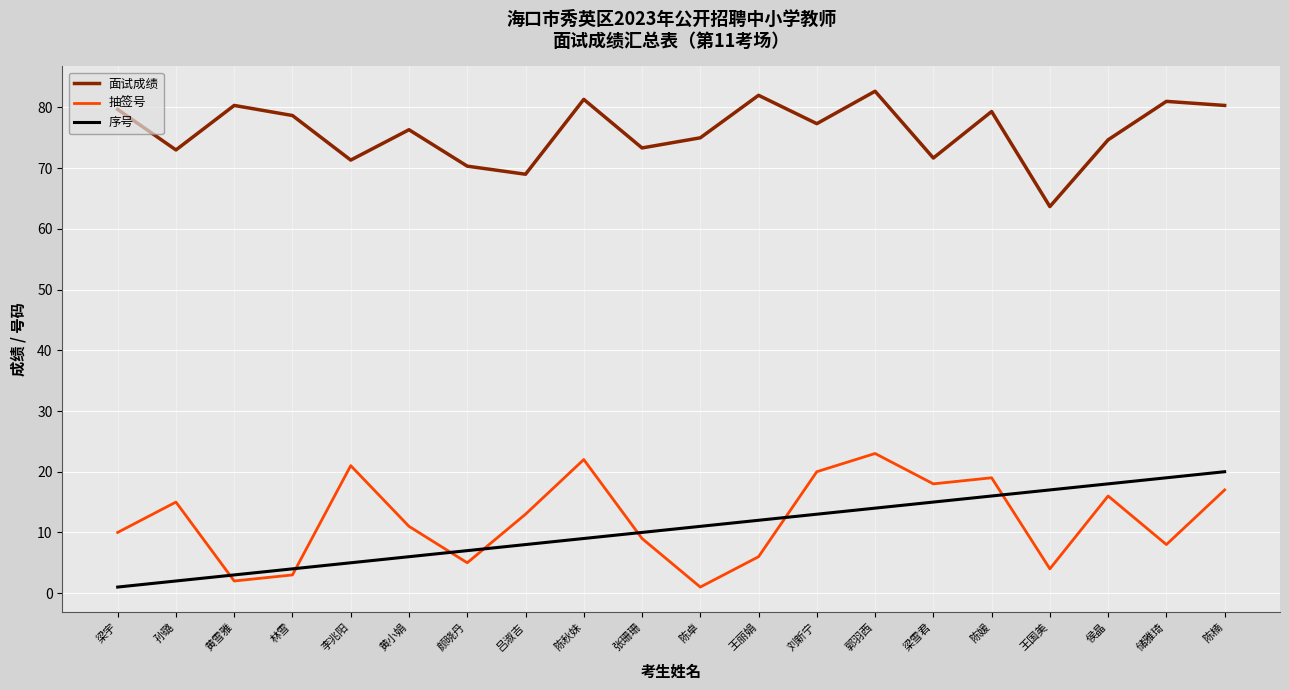

The 序号 series shows 5.0 at 陈楠. True or false?

False